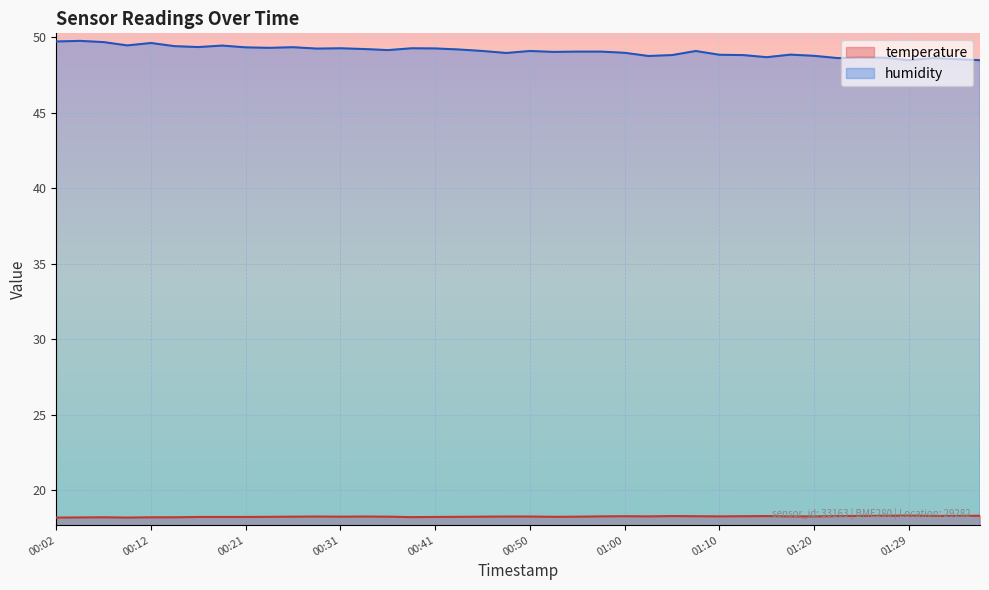

Read the temperature value at 01:29.

18.3